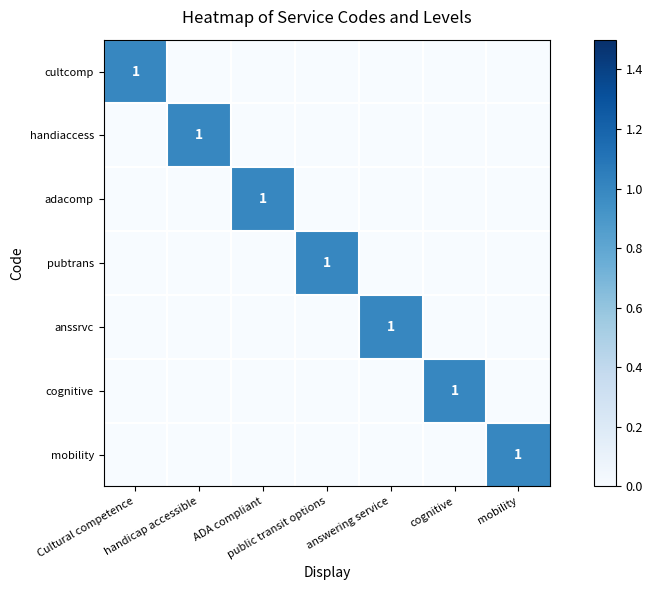

How many values in the handiaccess series exceed 0?

1